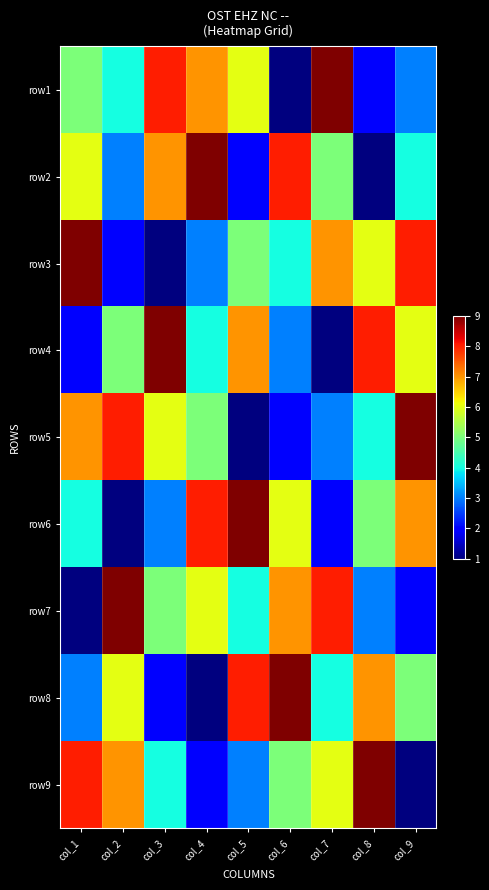

Reading left to right, list all the values displayed in this chart.

row1: col_1=5	col_2=4	col_3=8	col_4=7	col_5=6	col_6=1	col_7=9	col_8=2	col_9=3
row2: col_1=6	col_2=3	col_3=7	col_4=9	col_5=2	col_6=8	col_7=5	col_8=1	col_9=4
row3: col_1=9	col_2=2	col_3=1	col_4=3	col_5=5	col_6=4	col_7=7	col_8=6	col_9=8
row4: col_1=2	col_2=5	col_3=9	col_4=4	col_5=7	col_6=3	col_7=1	col_8=8	col_9=6
row5: col_1=7	col_2=8	col_3=6	col_4=5	col_5=1	col_6=2	col_7=3	col_8=4	col_9=9
row6: col_1=4	col_2=1	col_3=3	col_4=8	col_5=9	col_6=6	col_7=2	col_8=5	col_9=7
row7: col_1=1	col_2=9	col_3=5	col_4=6	col_5=4	col_6=7	col_7=8	col_8=3	col_9=2
row8: col_1=3	col_2=6	col_3=2	col_4=1	col_5=8	col_6=9	col_7=4	col_8=7	col_9=5
row9: col_1=8	col_2=7	col_3=4	col_4=2	col_5=3	col_6=5	col_7=6	col_8=9	col_9=1